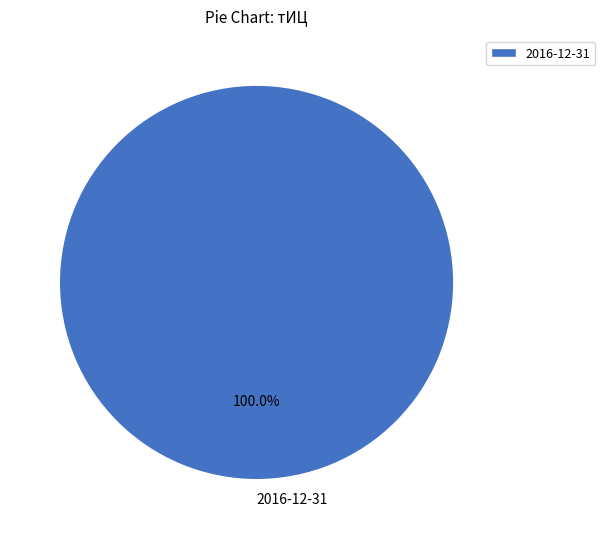

Does 2016-12-31 account for over 50% of the chart?

Yes